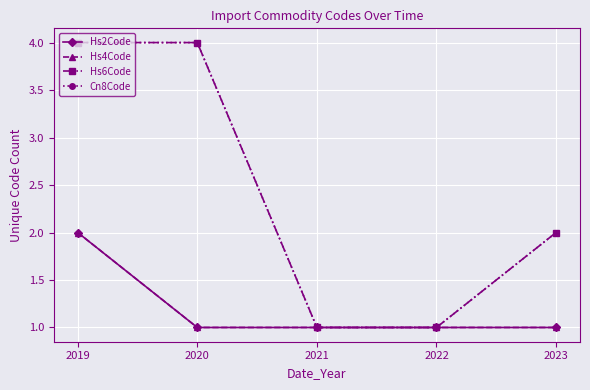

What is the value of the Hs6Code point at the 5th from the left?

2